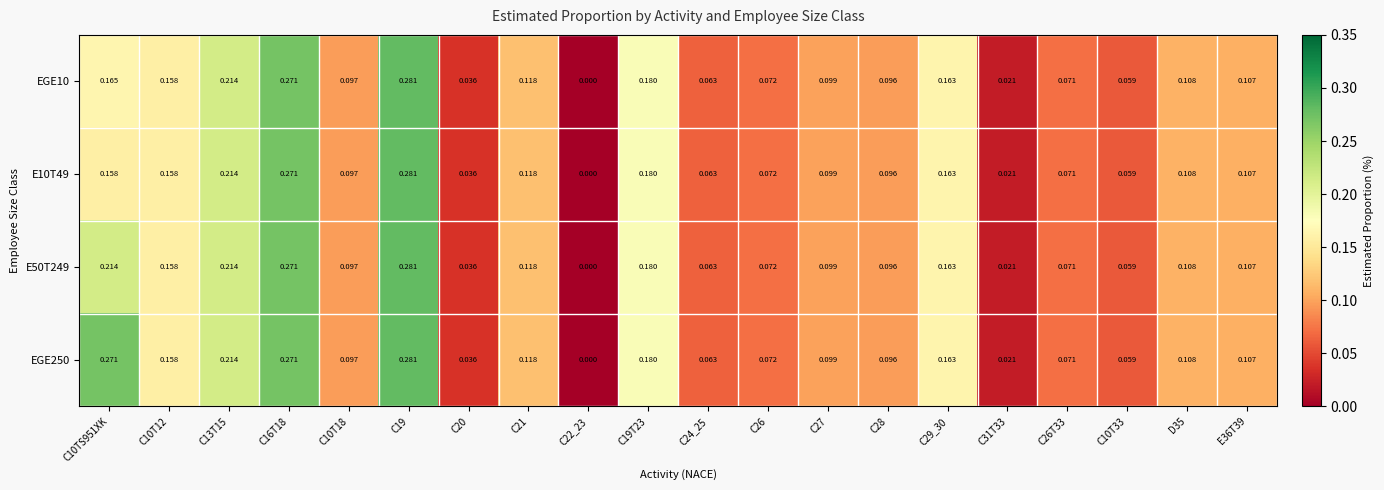

Is the value of EGE250 at C22_23 greater than the value of E50T249 at C26?

No